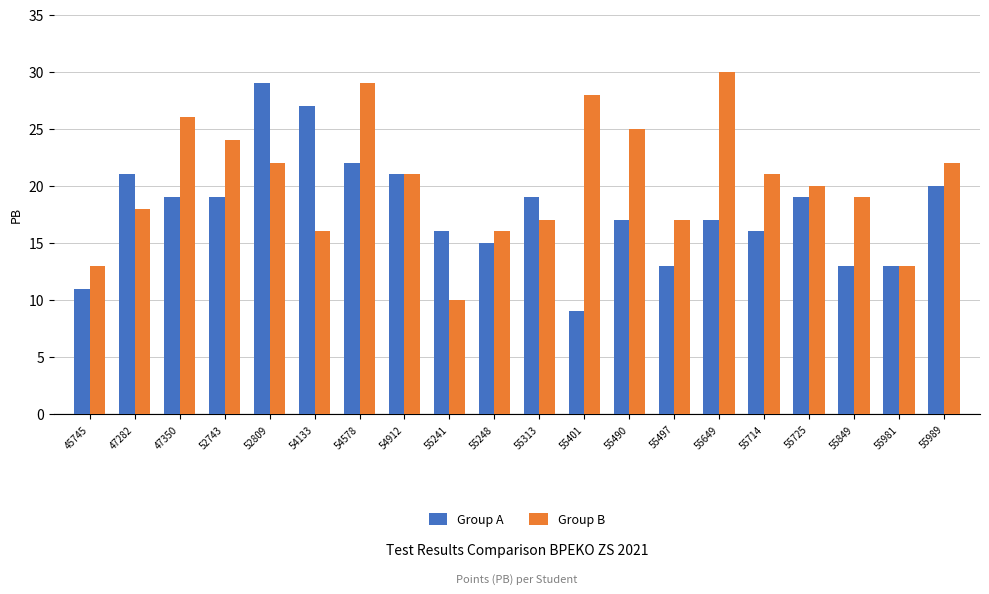

Is it true that Group A equals 4 at 52743?

False